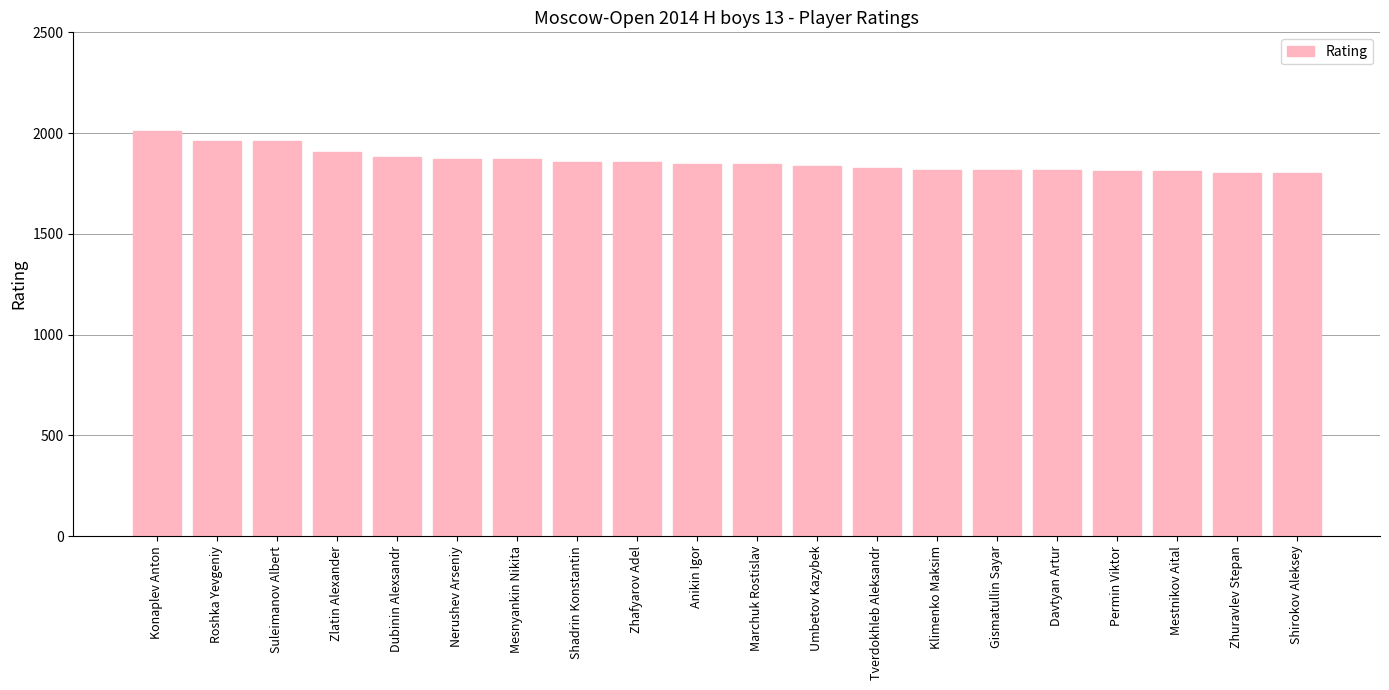

What is the greatest value displayed?

2008